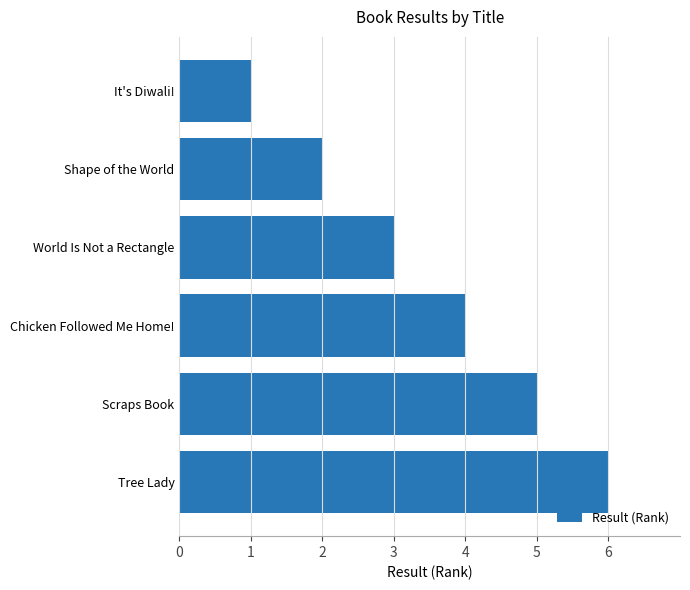

List the labels in order of value, smallest first.

It's Diwali!, Shape of the World, World Is Not a Rectangle, Chicken Followed Me Home!, Scraps Book, Tree Lady